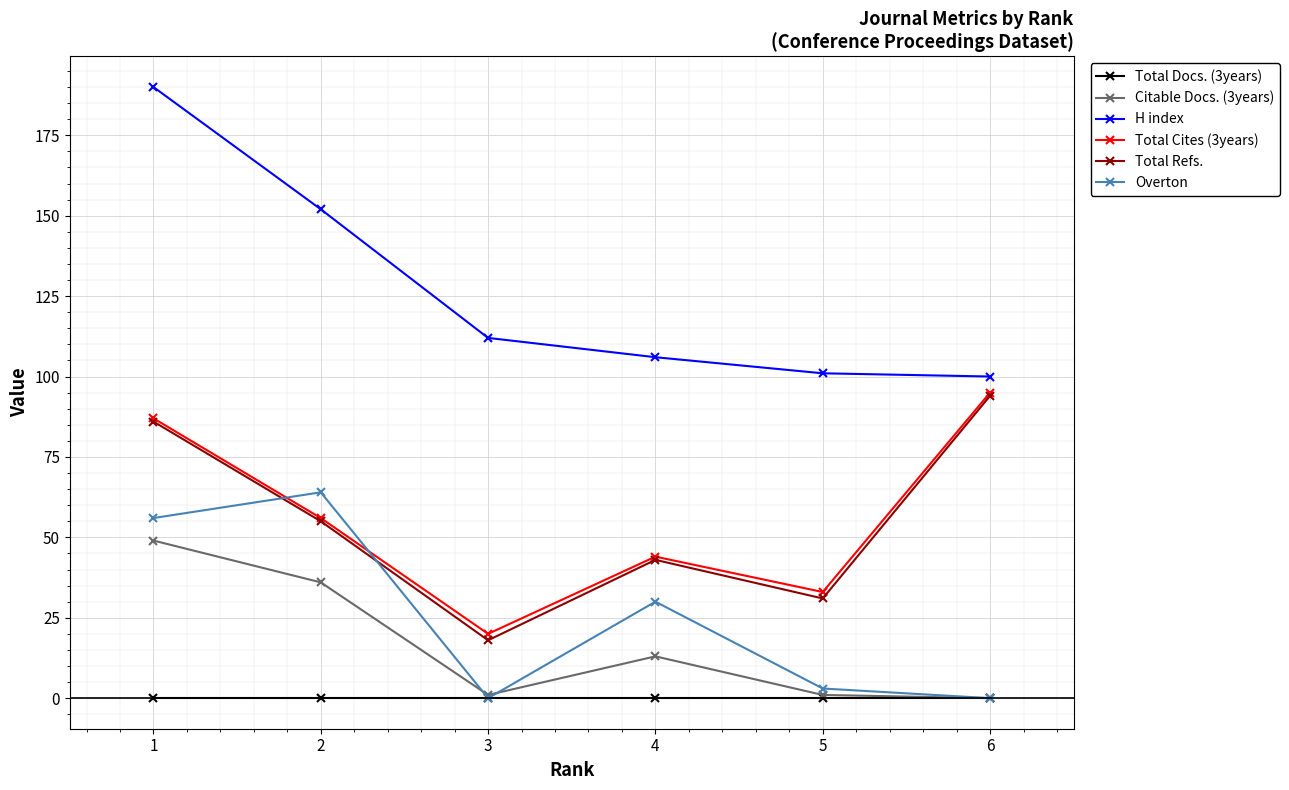

True or false: Total Refs. has more than 2 points higher than both neighbors.

False